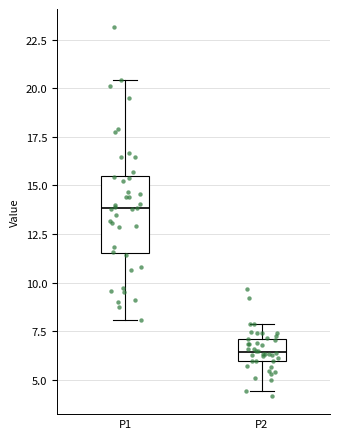

Where is the upper edge of the box for P2 on the y-axis? The values are not printed on the chart, so give them approximately, as read against the axis.

7.0